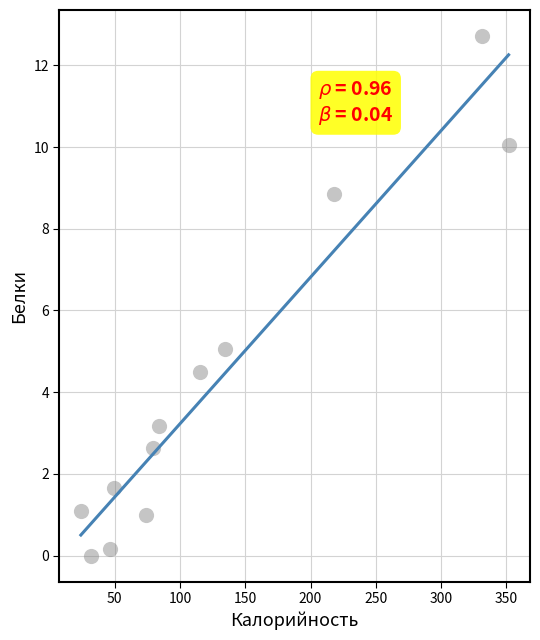

What is the average Y value?

4.2